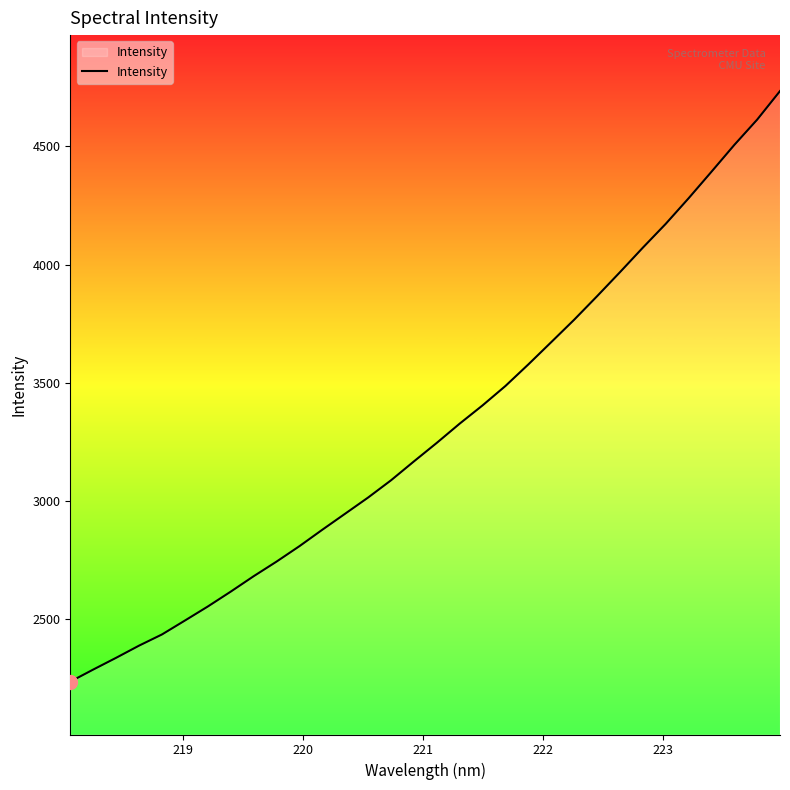

What is the greatest value displayed?

4733.9